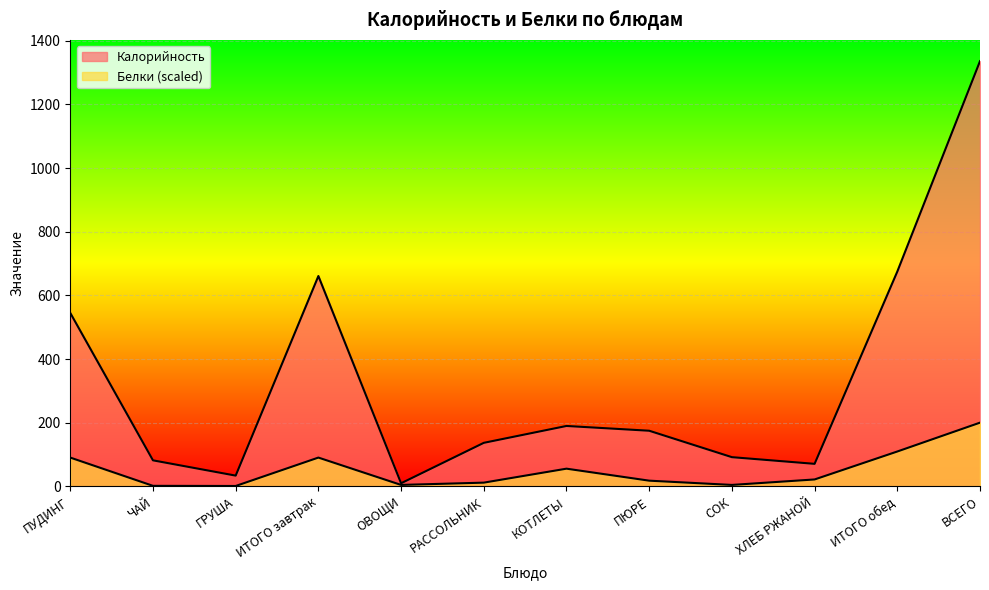

Where is Калорийность nearest to the value 673?

ИТОГО обед